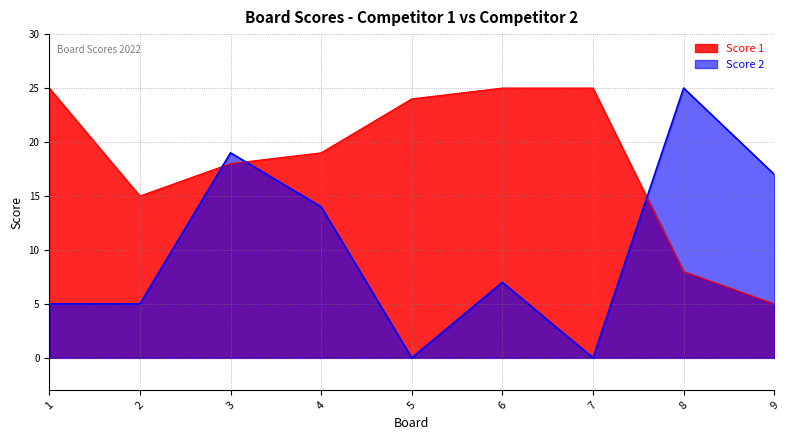

Between 1 and 6, which series saw the biggest shift?

Score 2